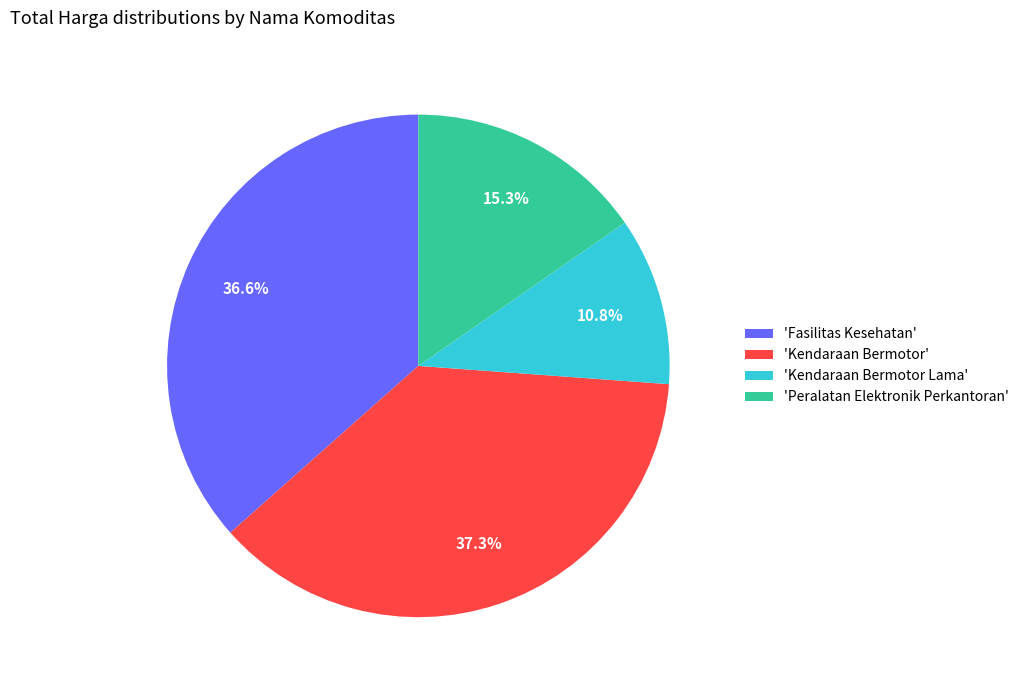

Is there a majority slice in this chart?

No